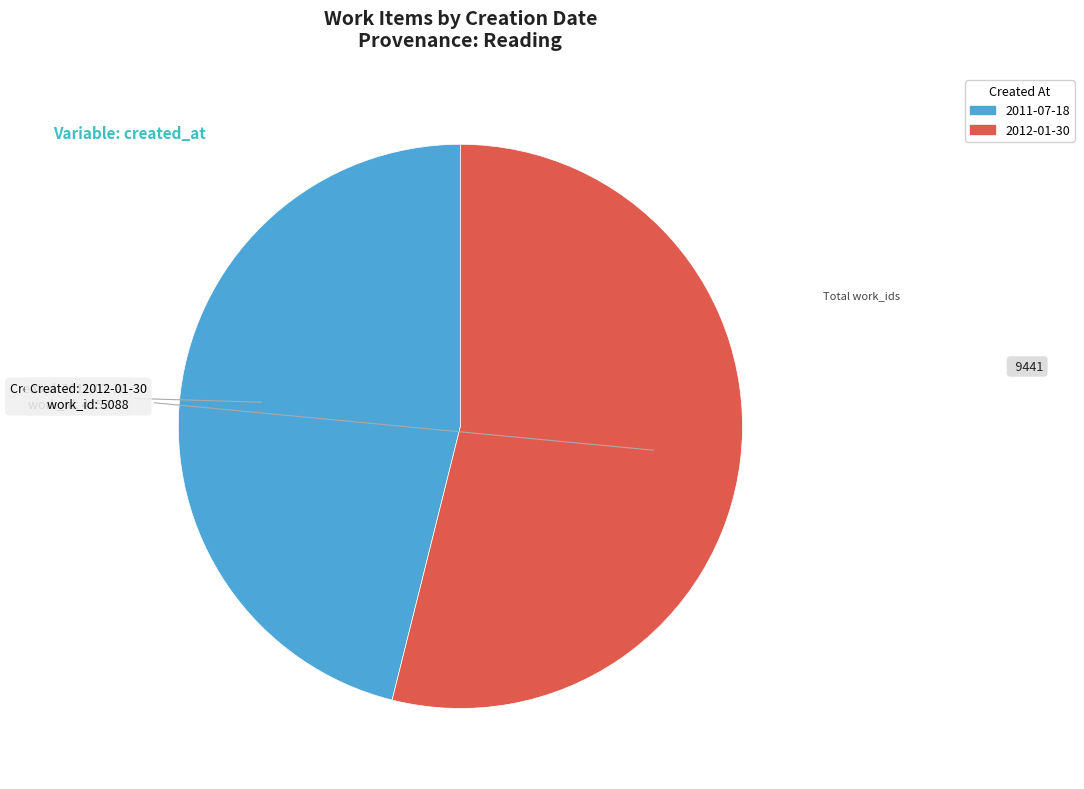

Which category has the smallest portion of the pie?

2011-07-18